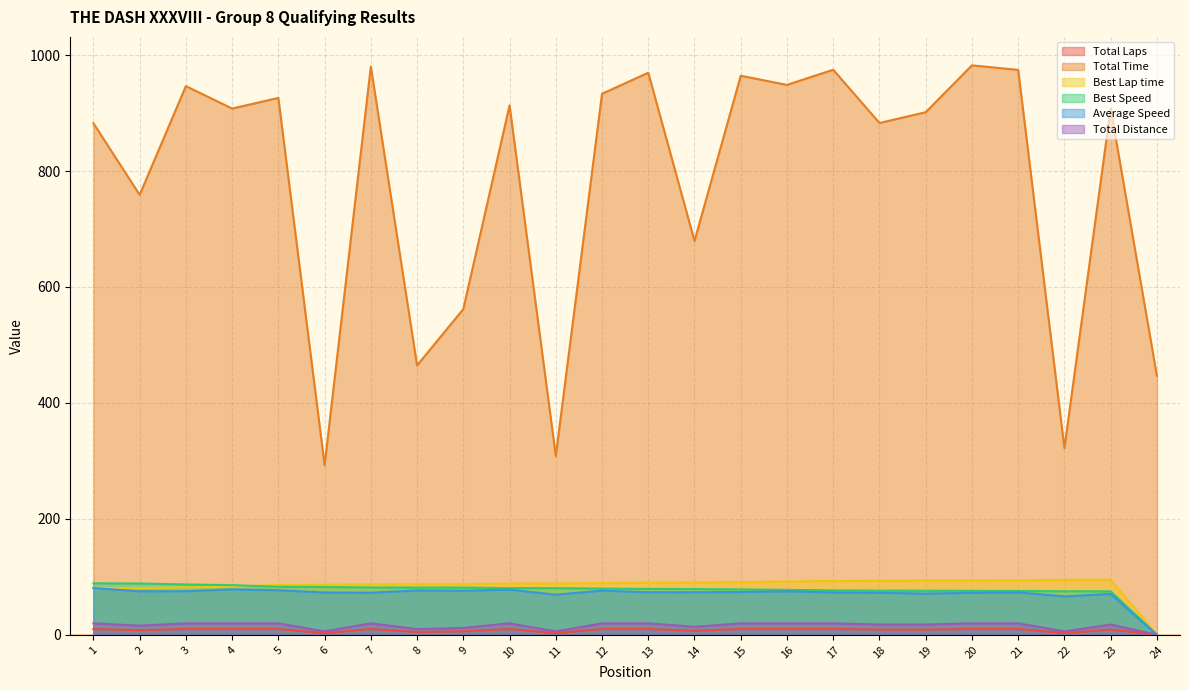

What is the value of the Total Laps point at the 19th from the left?

9.0